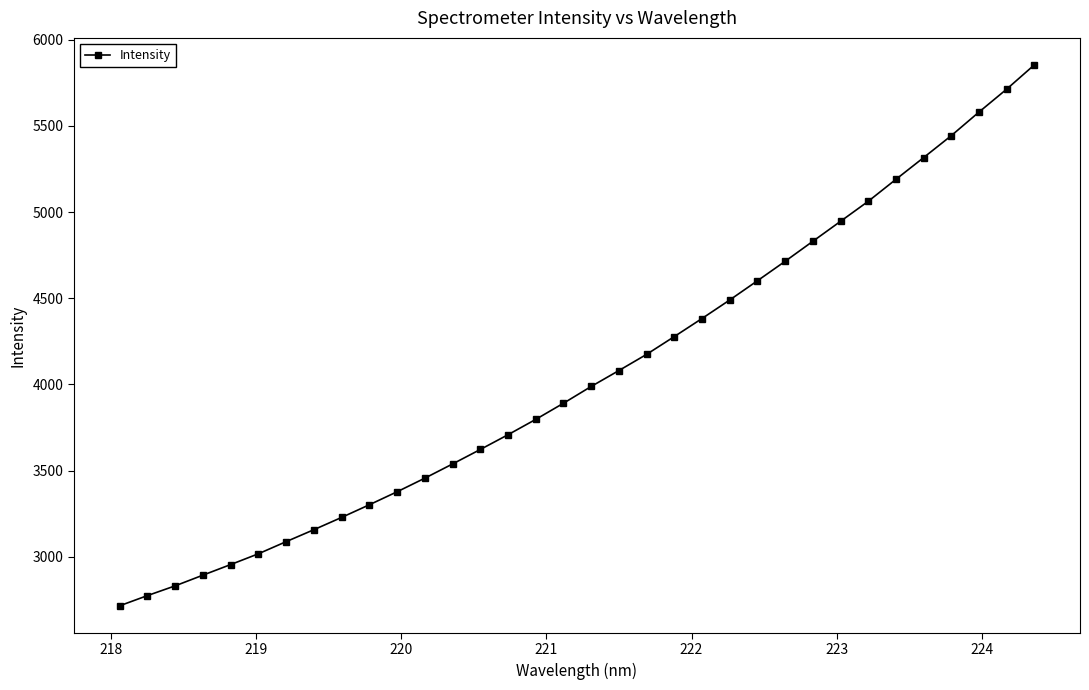

What is the value of the 24th point from the left?

4601.4